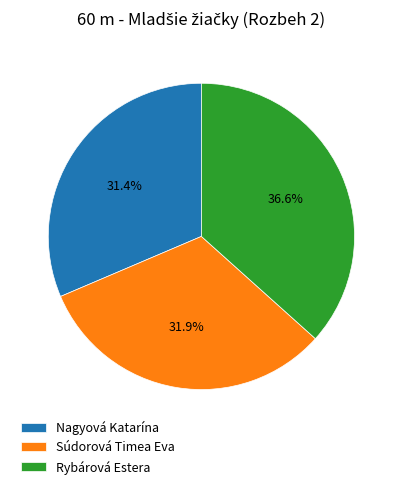

Is it true that Rybárová Estera is 28% of the pie?

False